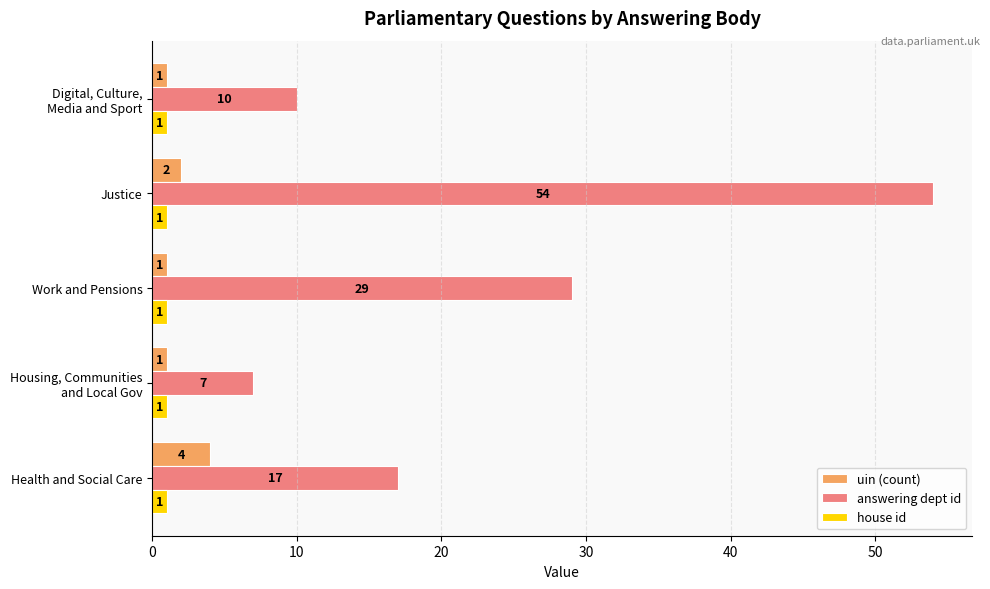

Which series has the widest spread of values?

answering dept id